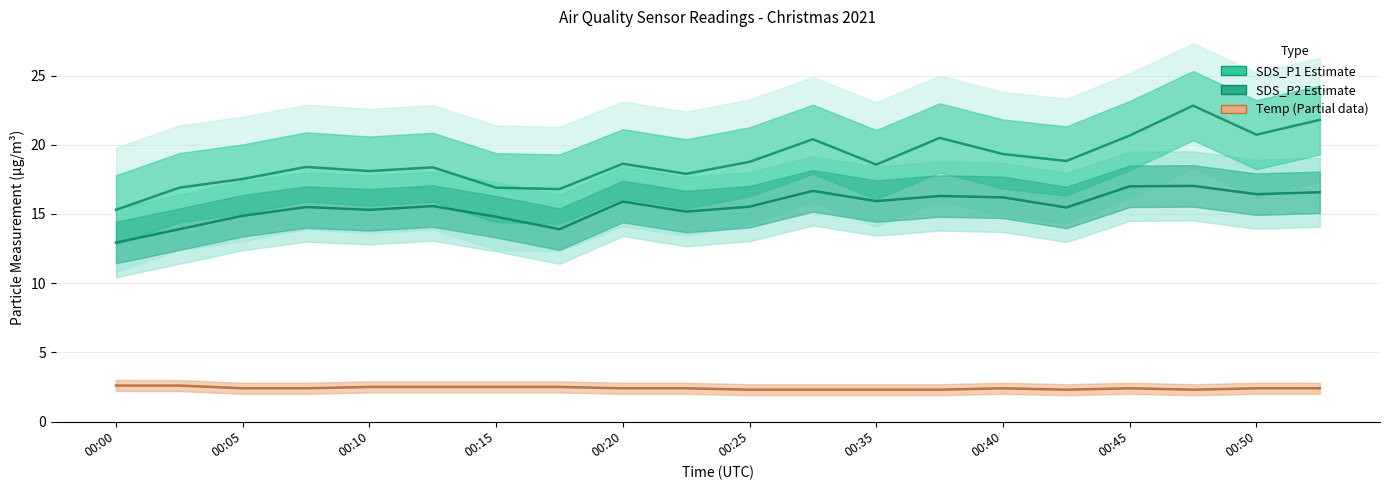

Which series changed the most between 00:25 and 15?

SDS_P1 (Estimate)